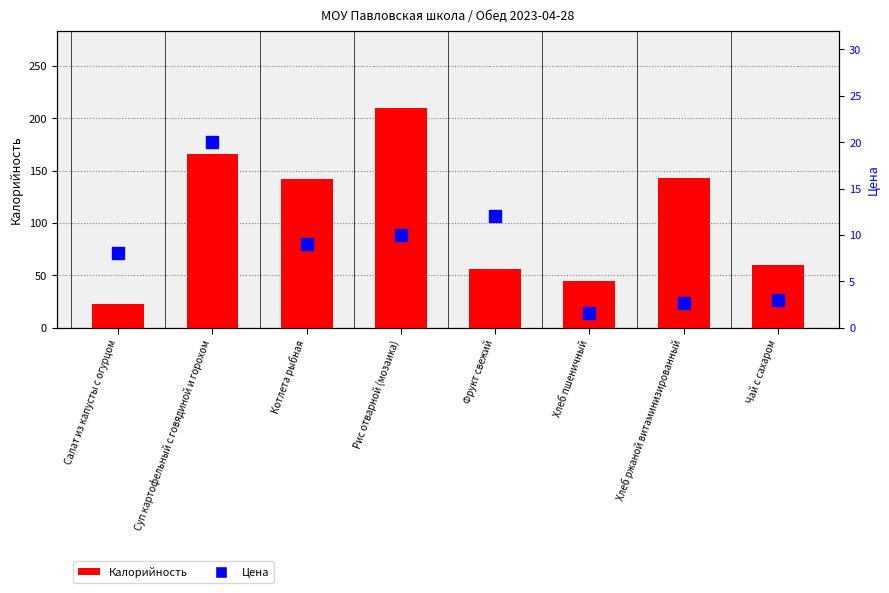

Which series contains the highest Y value?

Калорийность